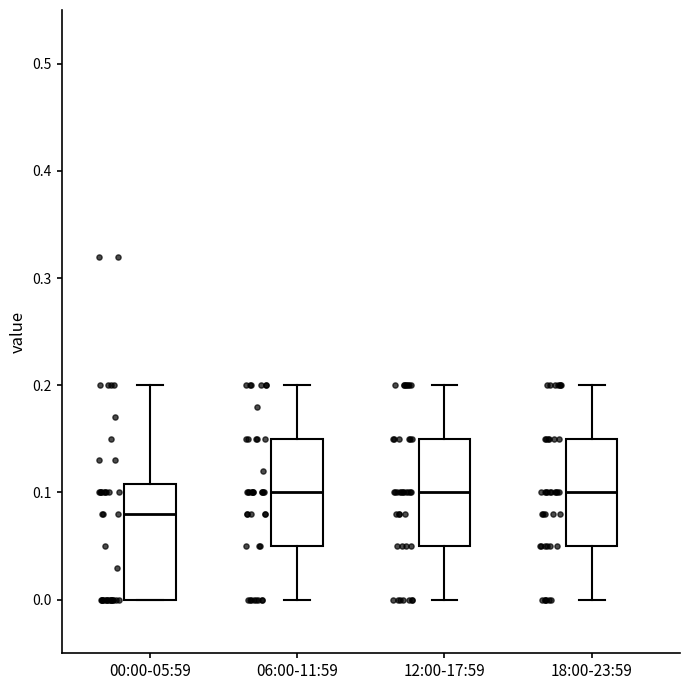

Where does the median line of the box for 12:00-17:59 sit on the y-axis? The values are not printed on the chart, so give them approximately, as read against the axis.

0.10